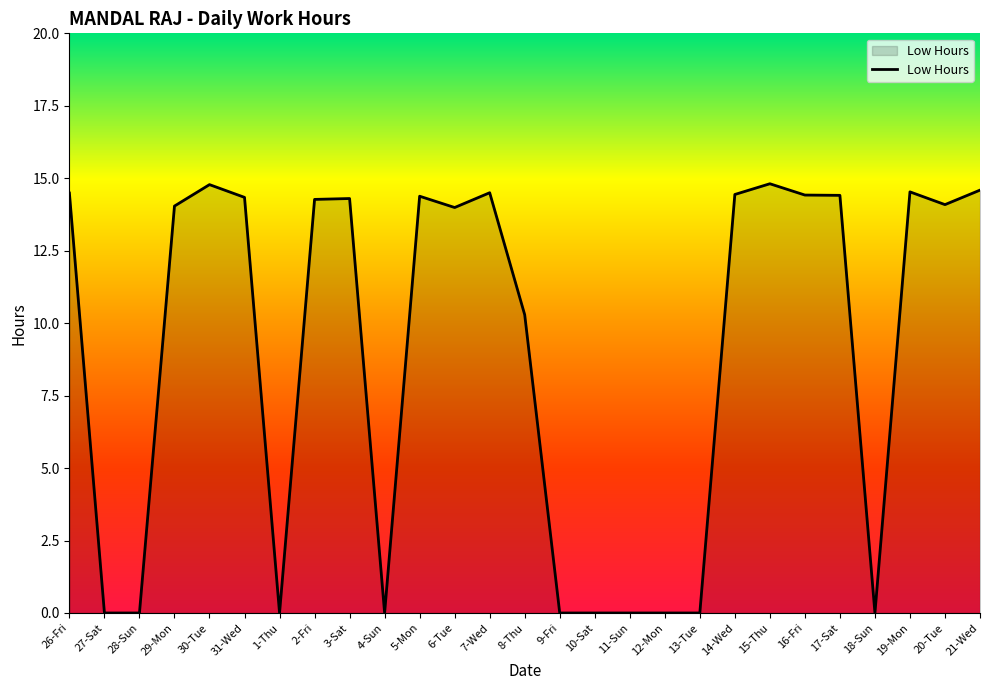

The chart shows a value of 0.0 at 9-Fri. True or false?

True